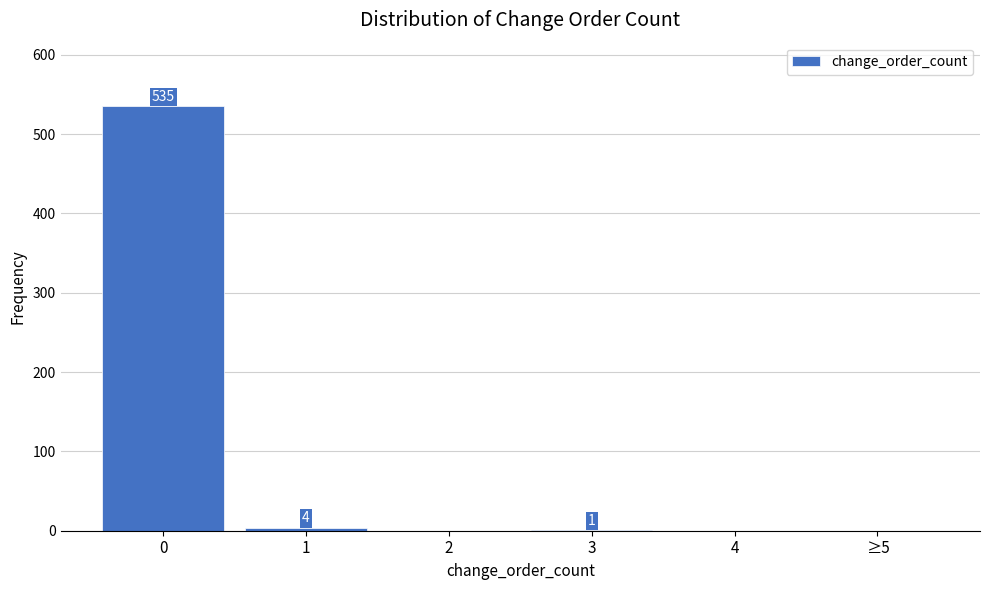

Reading right to left, extract all data points from this chart.

≥5=0	4=0	3=1	2=0	1=4	0=535